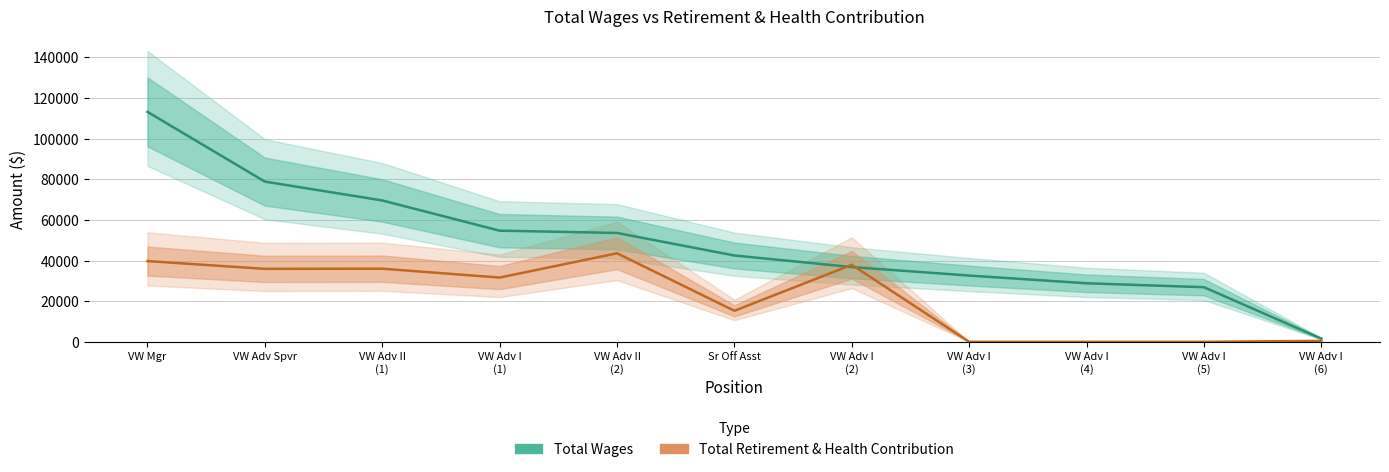

What is the difference between the second highest and minimum values in the Total Wages series?

77306.0